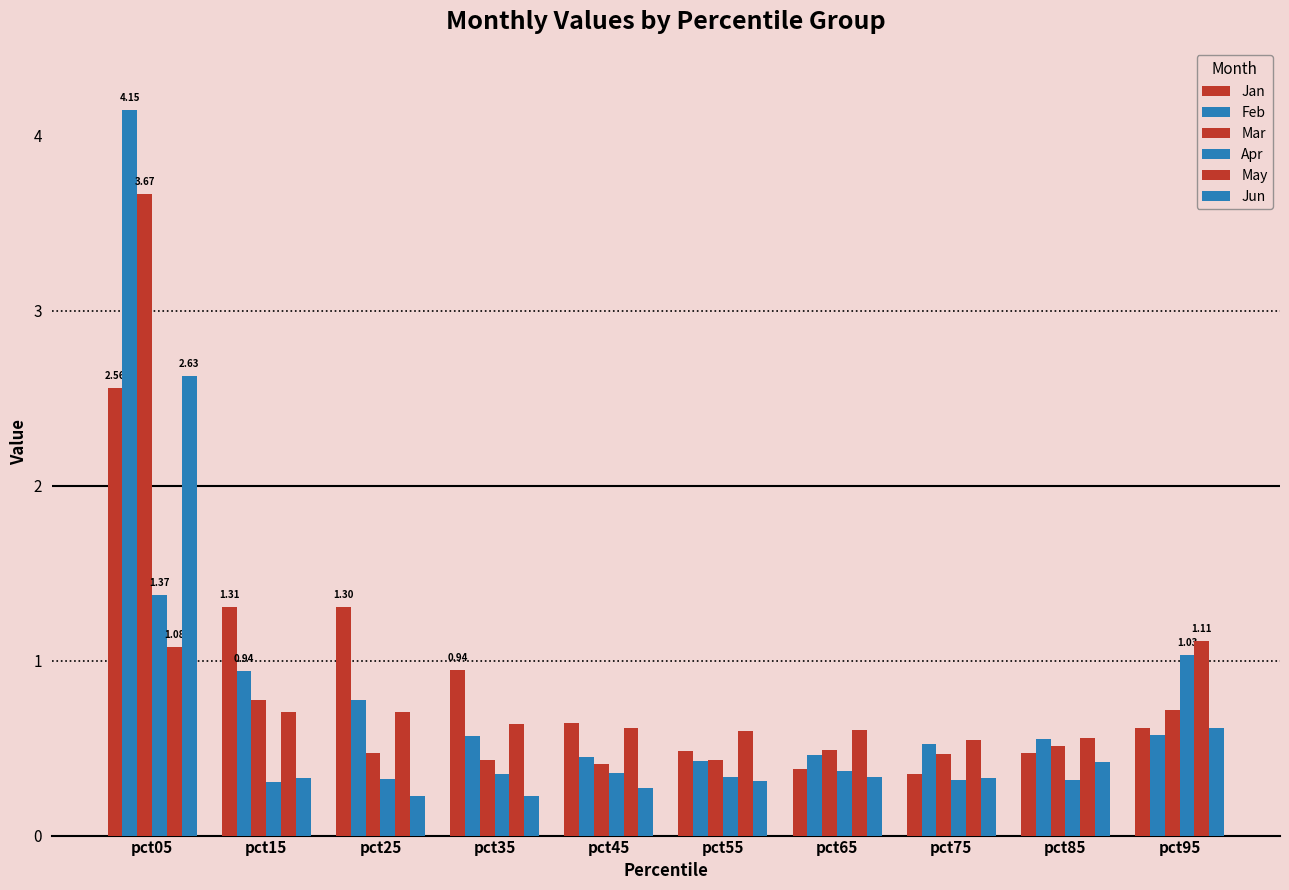

Which series has the widest spread of values?

Feb